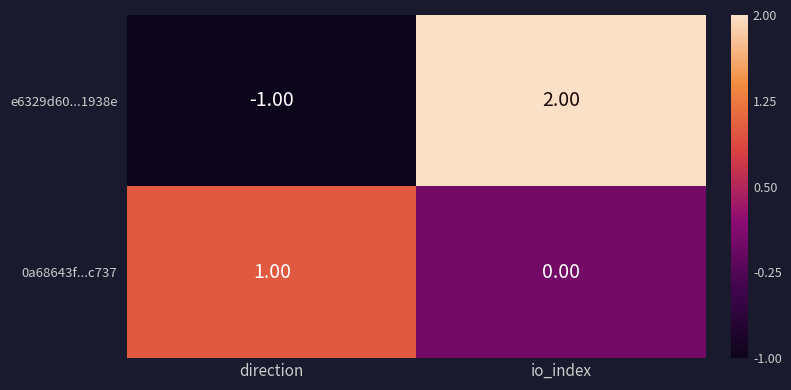

What is the difference between the maximum and minimum values in the e6329d60...1938e series?

3